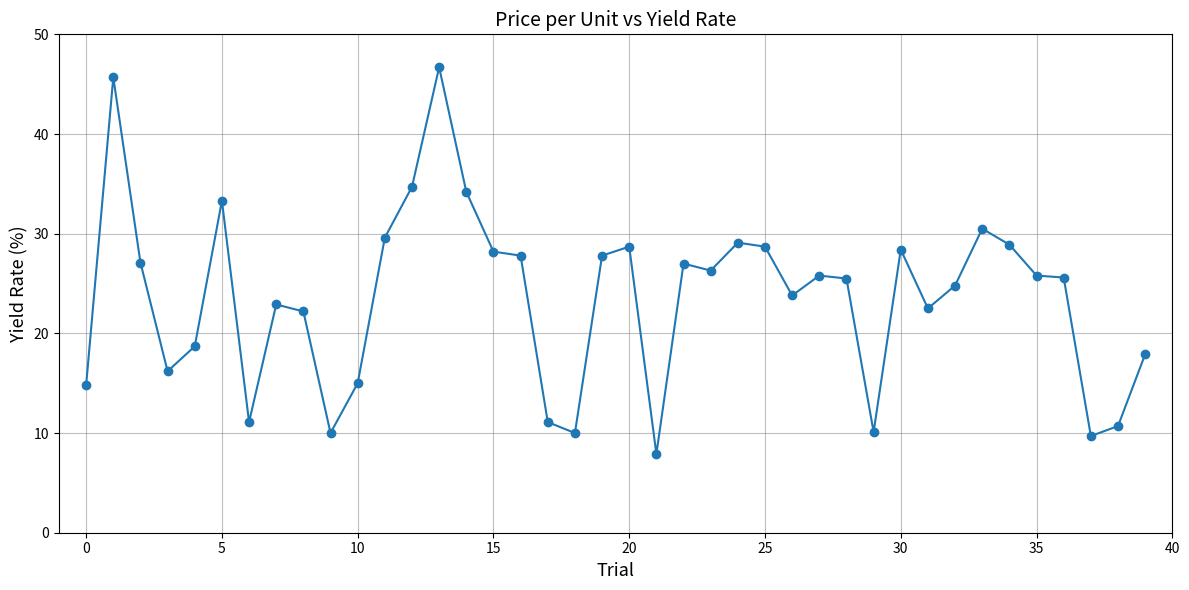

True or false: there are more than 2 points higher than both neighbors.

True